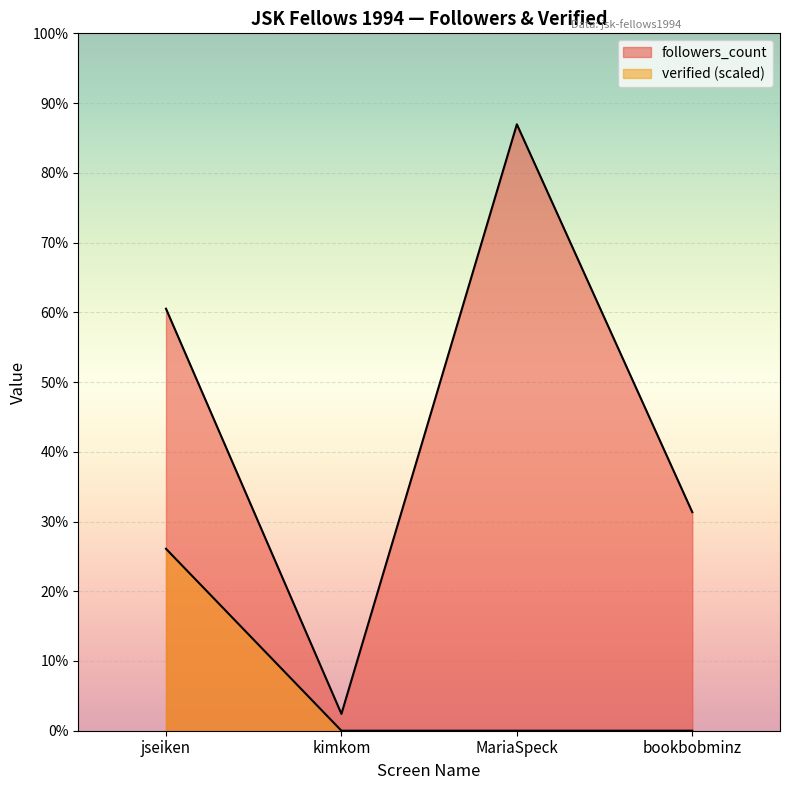

At how many categories does at least one series exceed 1273?

3